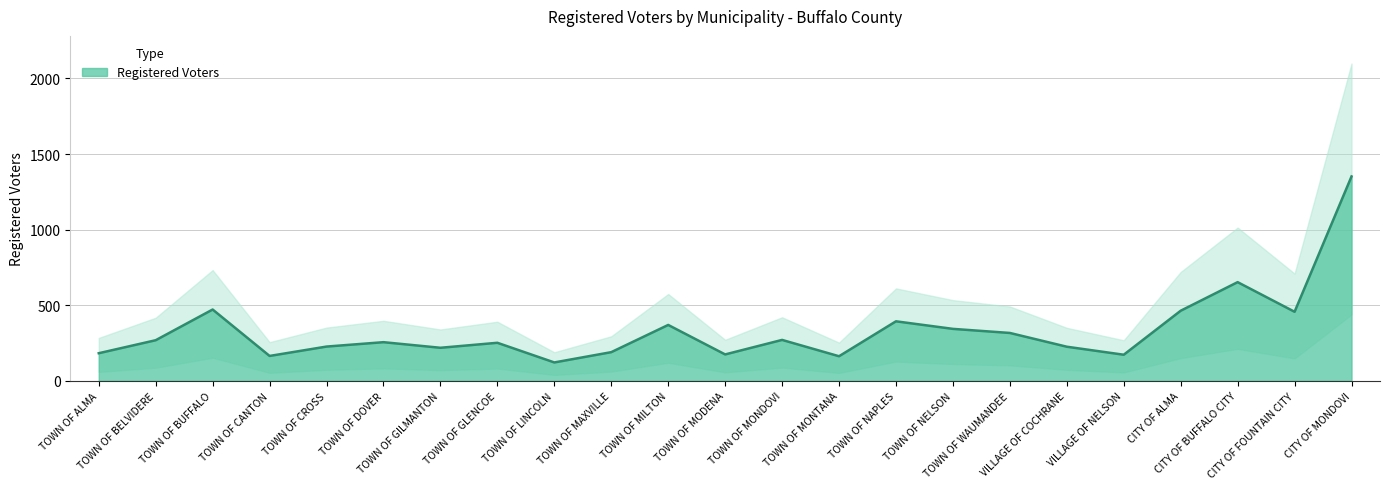

Count the number of values greater than 256.

11